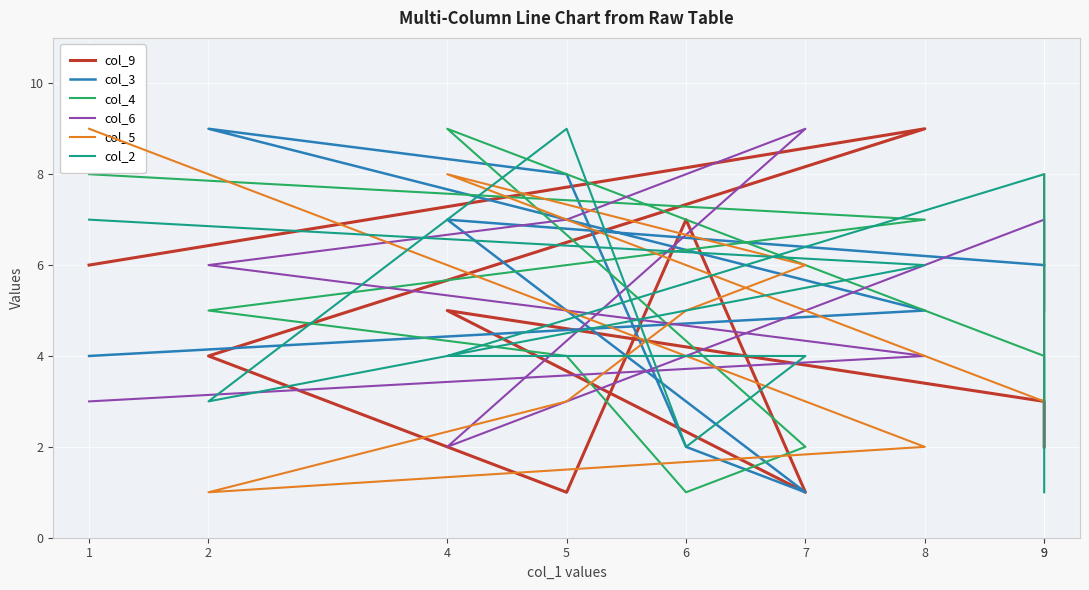

Is it true that col_4 equals 2 at 7?

True